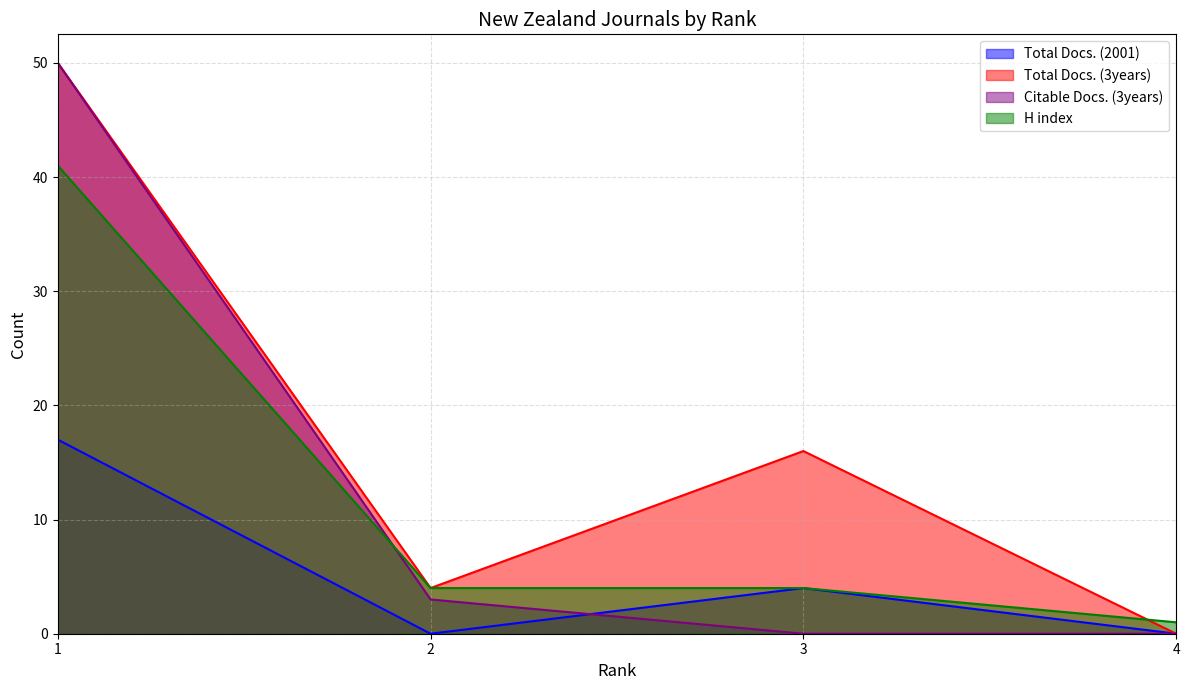

At which label does Total Docs. (3years) first exceed 16?

1